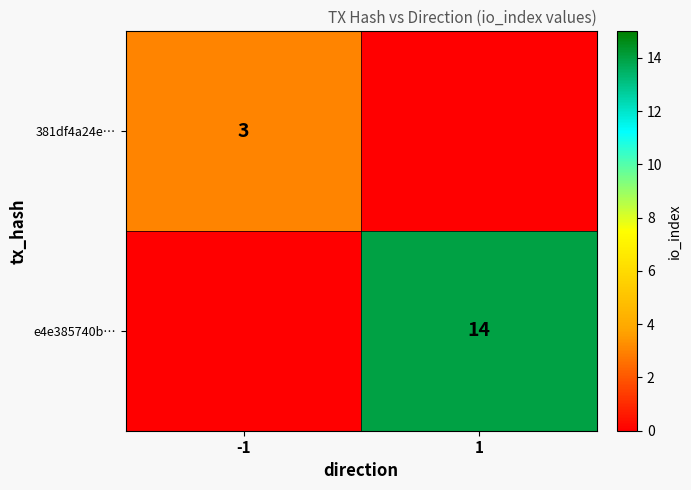

True or false: e4e385740b… has a value of 14 at 1.

True